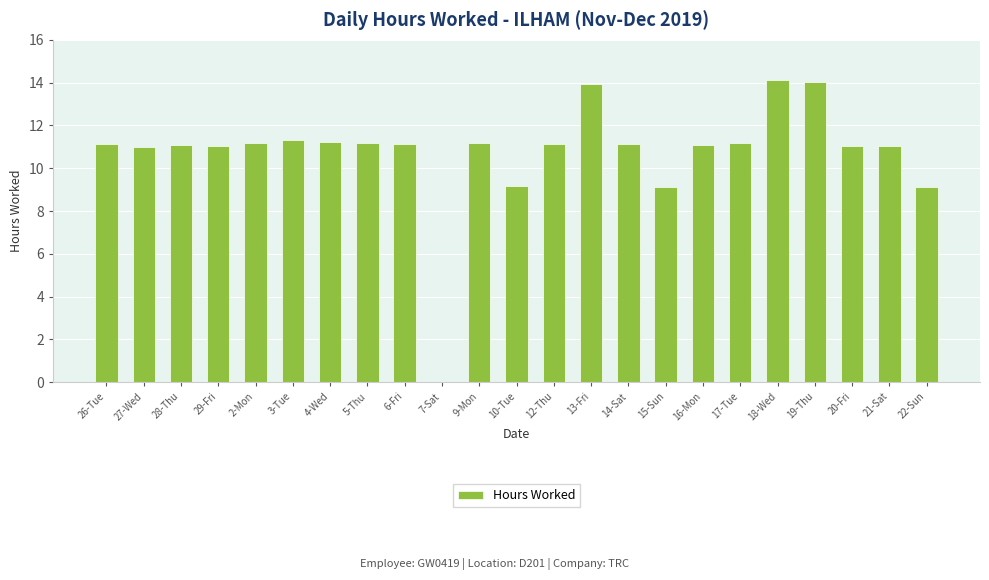

True or false: the data shows 4.1 at 2-Mon.

False